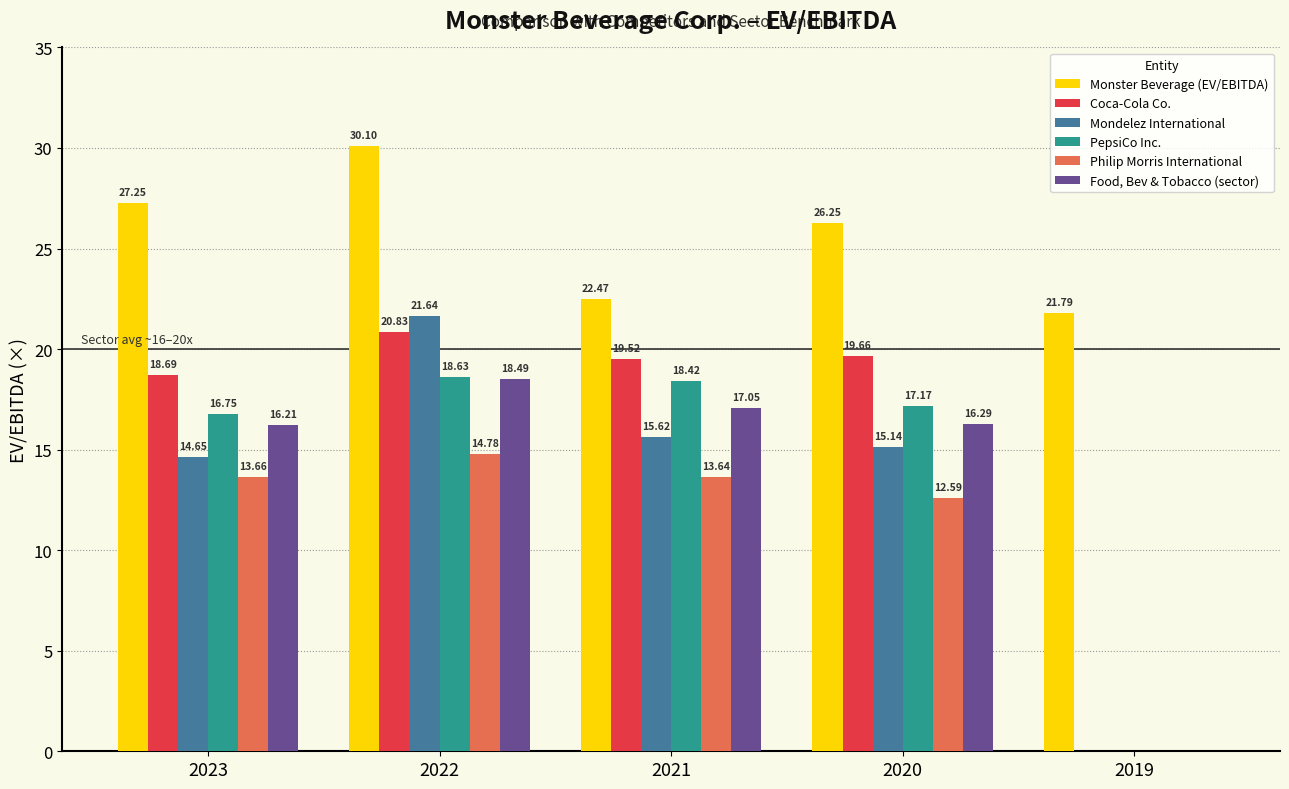

Is the value of Coca-Cola Co. at 2023 greater than the value of PepsiCo Inc. at 2019?

Yes